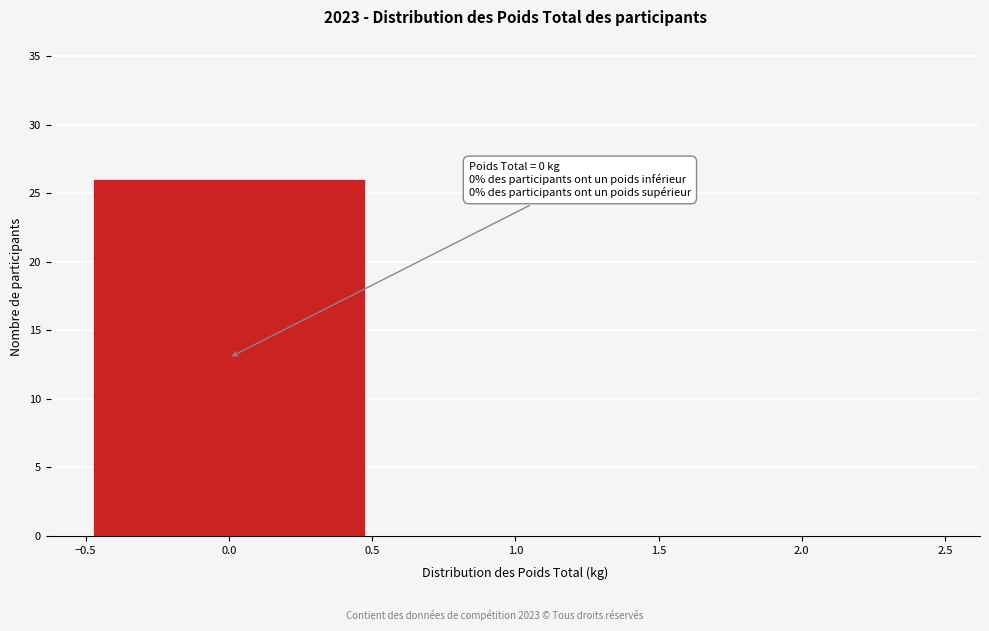

Over which range of the x-axis is the bar tallest?

-0.5 to 0.5